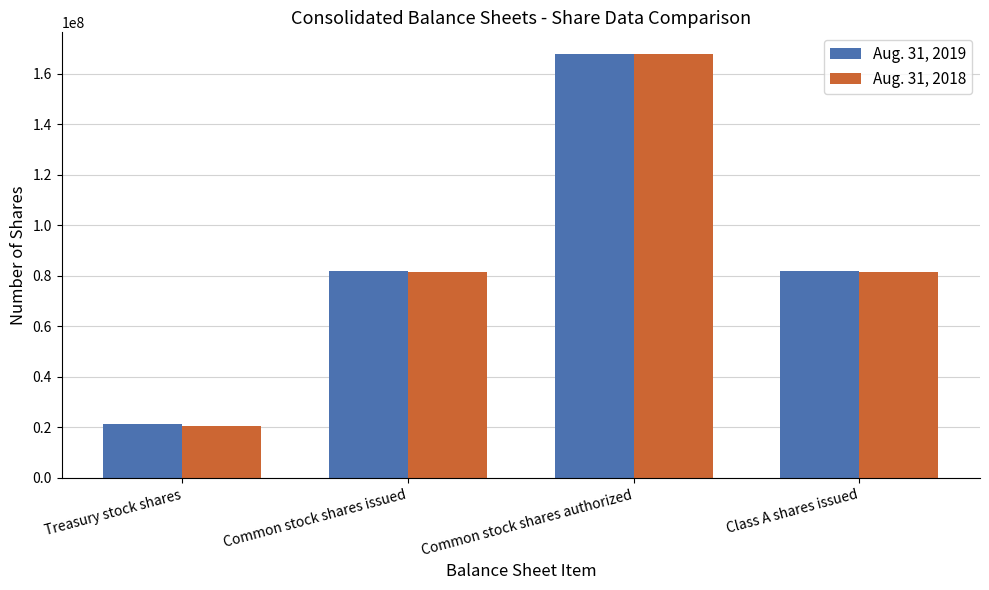

What is the total value across all series at Treasury stock shares?

41895002